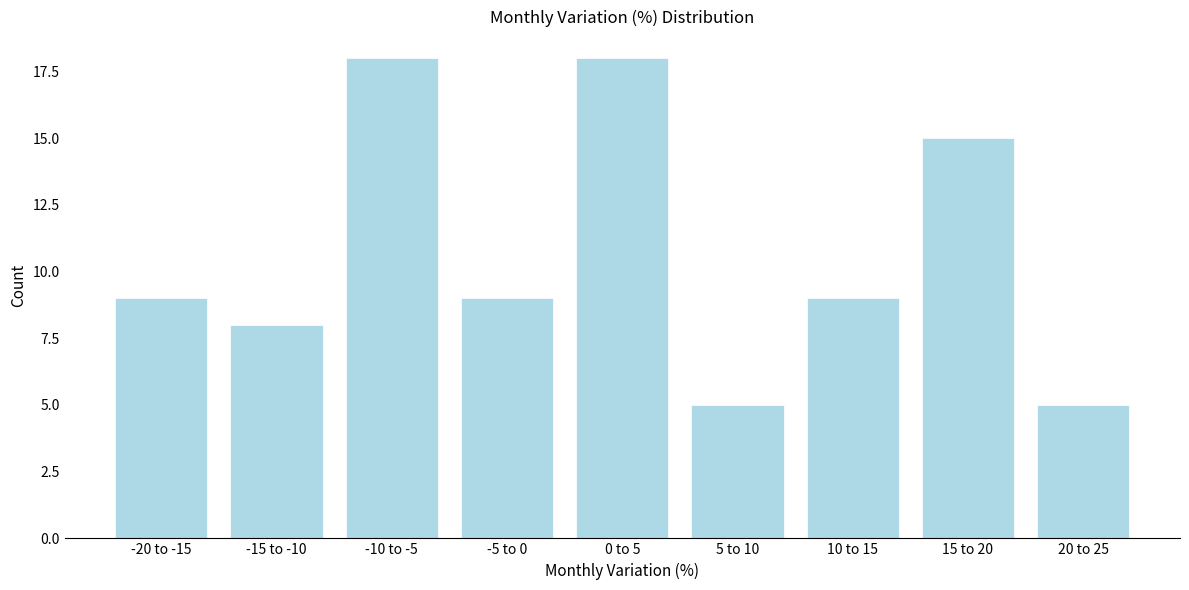

Reading left to right, extract all data points from this chart.

9	8	18	9	18	5	9	15	5